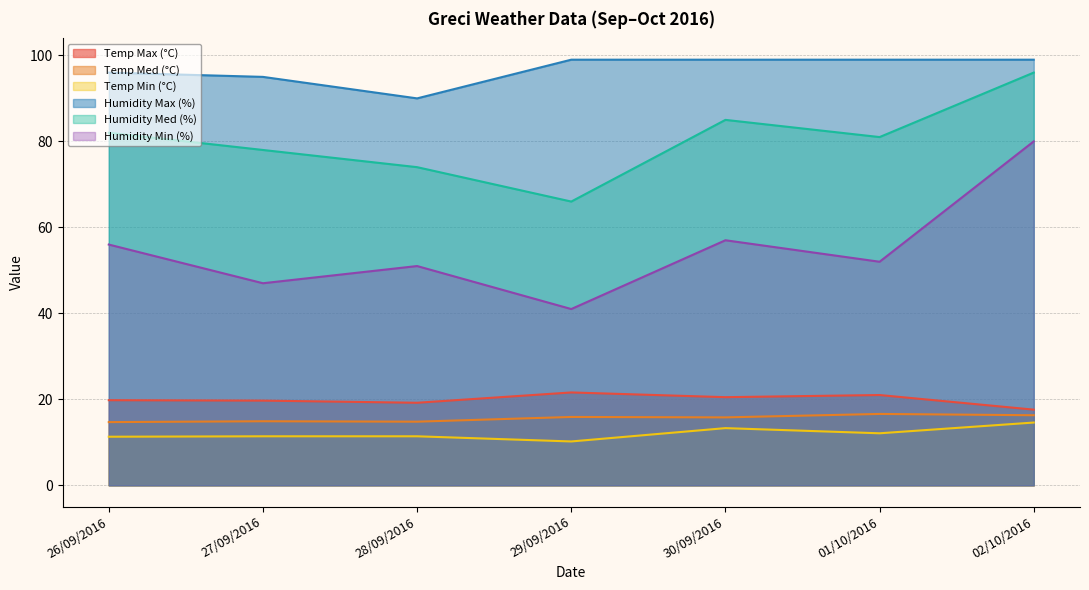

Which category has the highest value in the Temp Max (°C) series?

29/09/2016